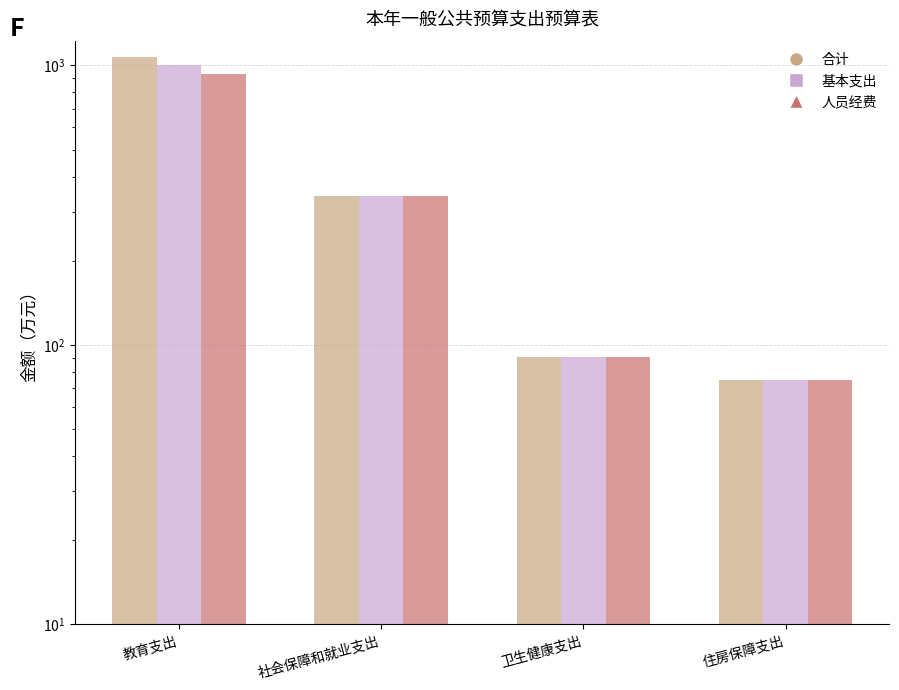

Which series has the largest total across all categories?

合计